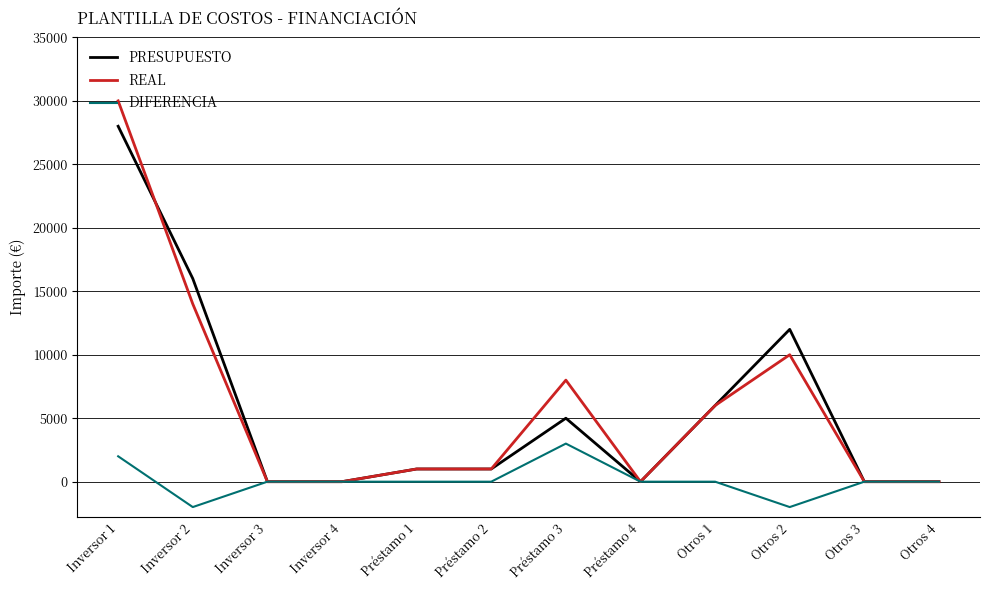

What is the approximate value of REAL at Inversor 1?

30000